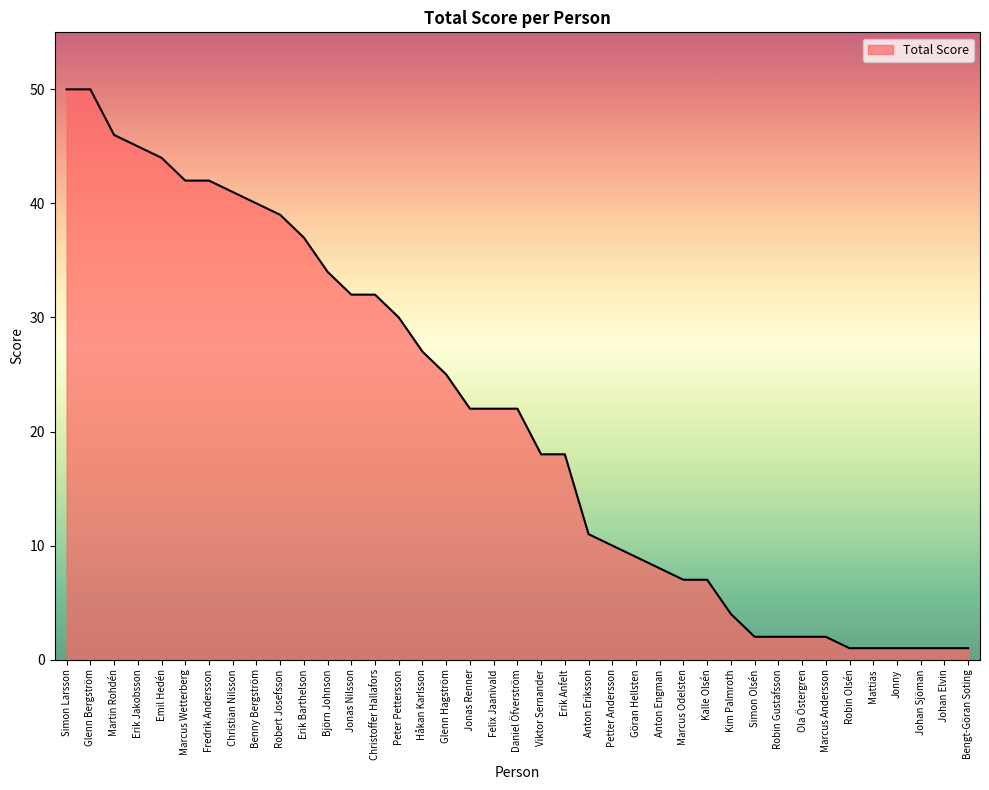

The chart shows a value of 7 at Peter Pettersson. True or false?

False